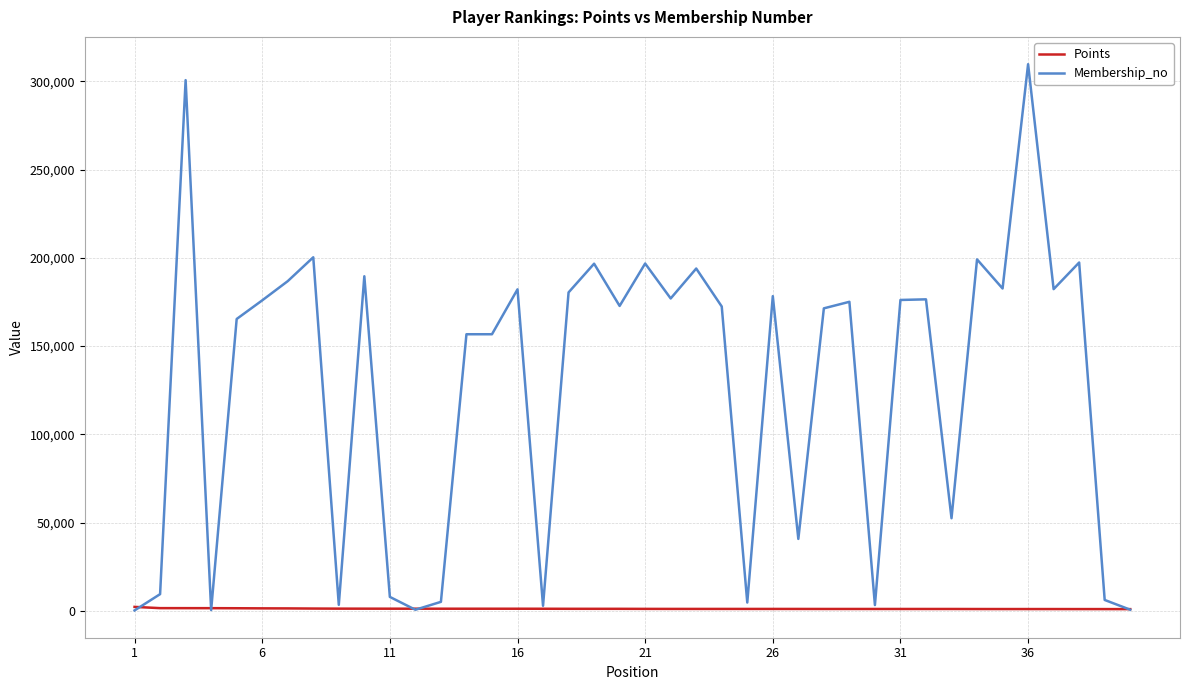

Rank the series by their maximum value, from lowest to highest.

Points, Membership_no